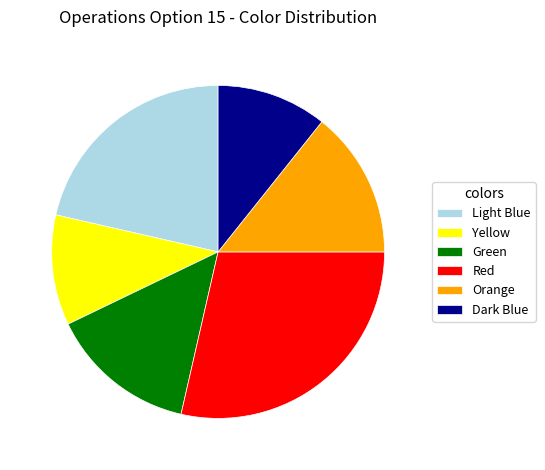

Is it true that Dark Blue is 18% of the pie?

False